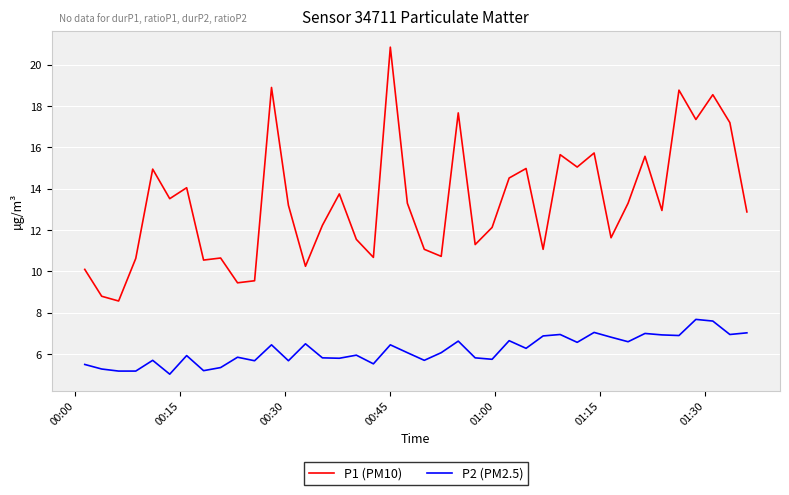

What is the highest value of the P1 (PM10) series?

20.9